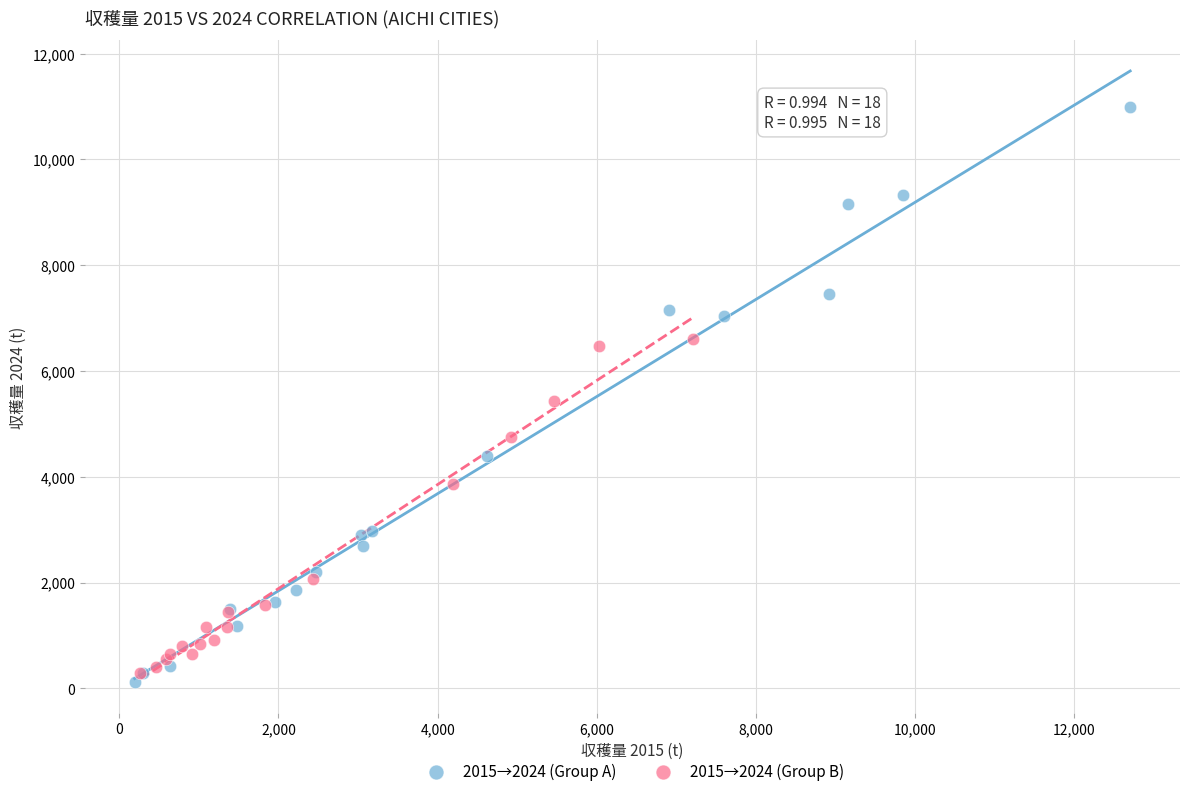

Which series has the largest Y range (max minus min)?

2015→2024 (Group A)